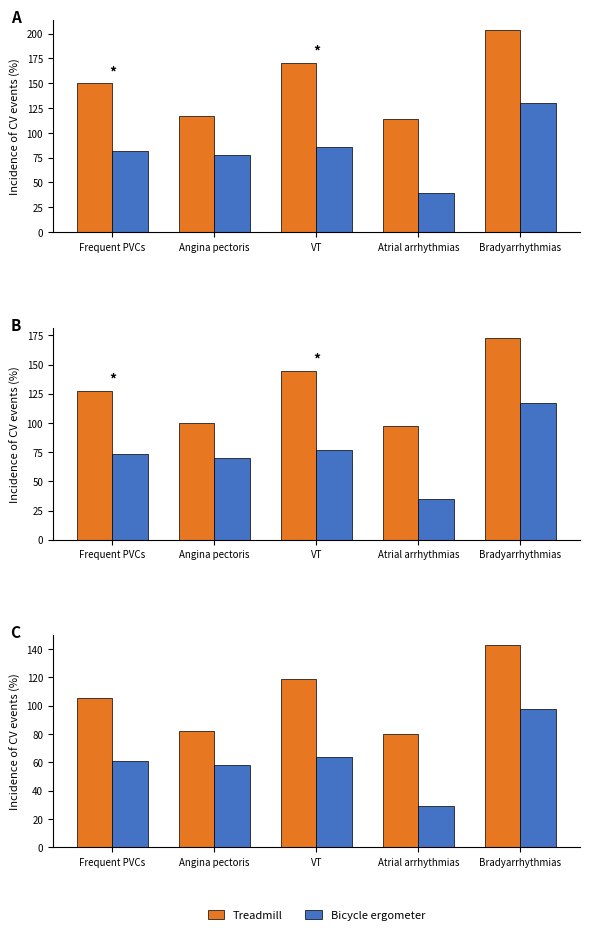

Which label corresponds to the smallest value in the chart?

Atrial arrhythmias